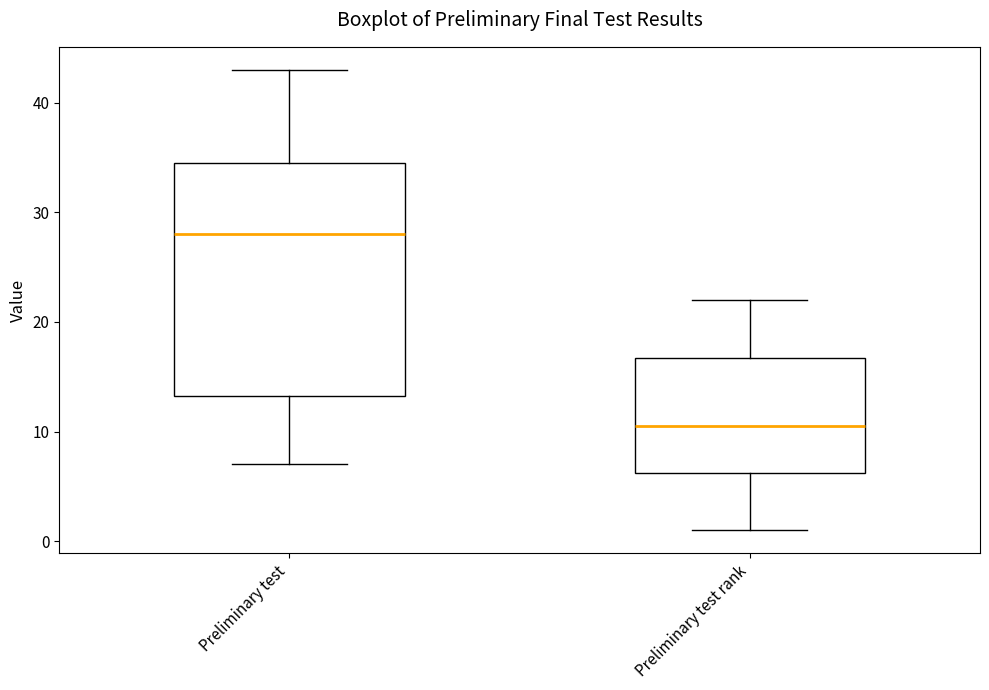

Where does the upper whisker of the box for Preliminary test rank end on the y-axis? The values are not printed on the chart, so give them approximately, as read against the axis.

22